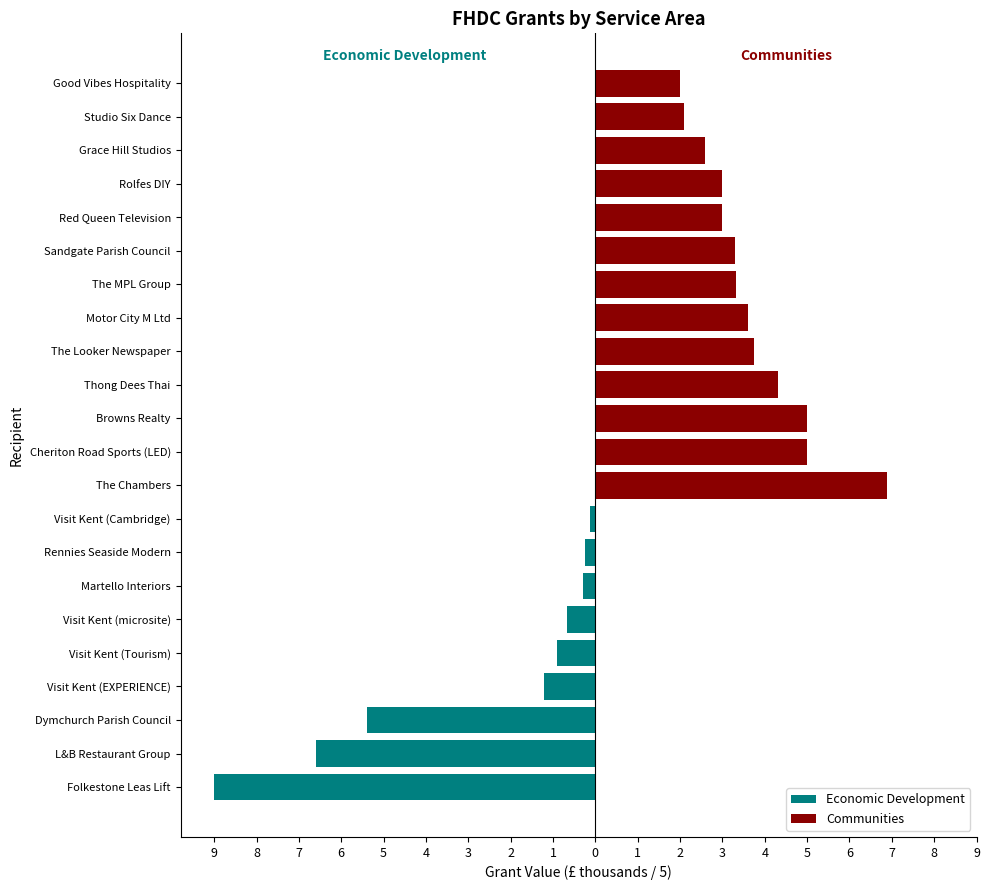

Which series has the largest total across all categories?

Communities